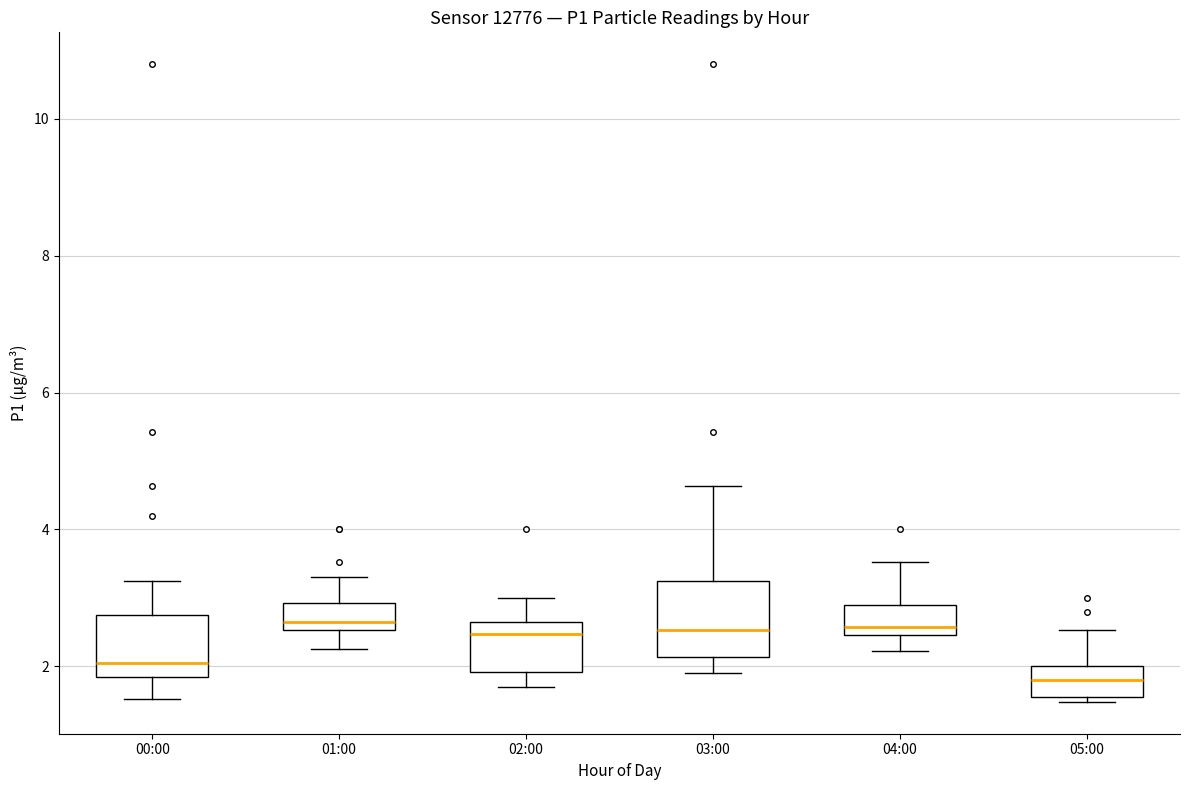

Where is the lower edge of the box for 05:00 on the y-axis? The values are not printed on the chart, so give them approximately, as read against the axis.

1.6